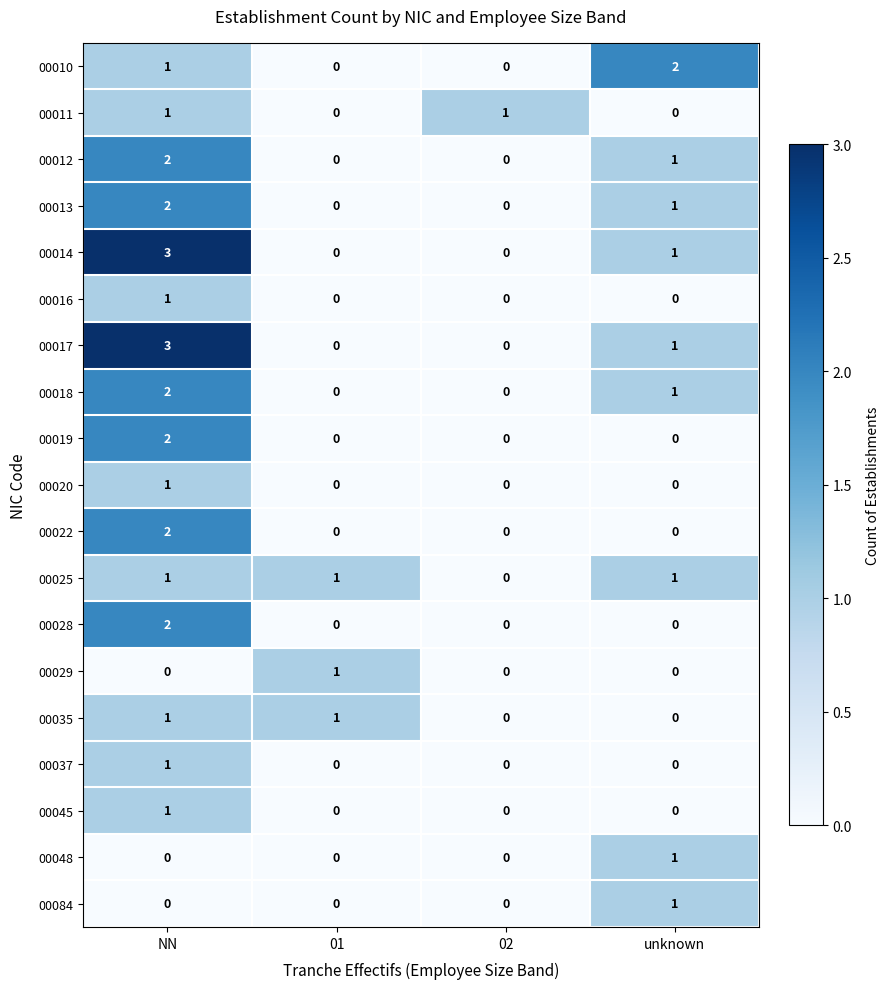

At which category is the sum across all series the highest?

NN